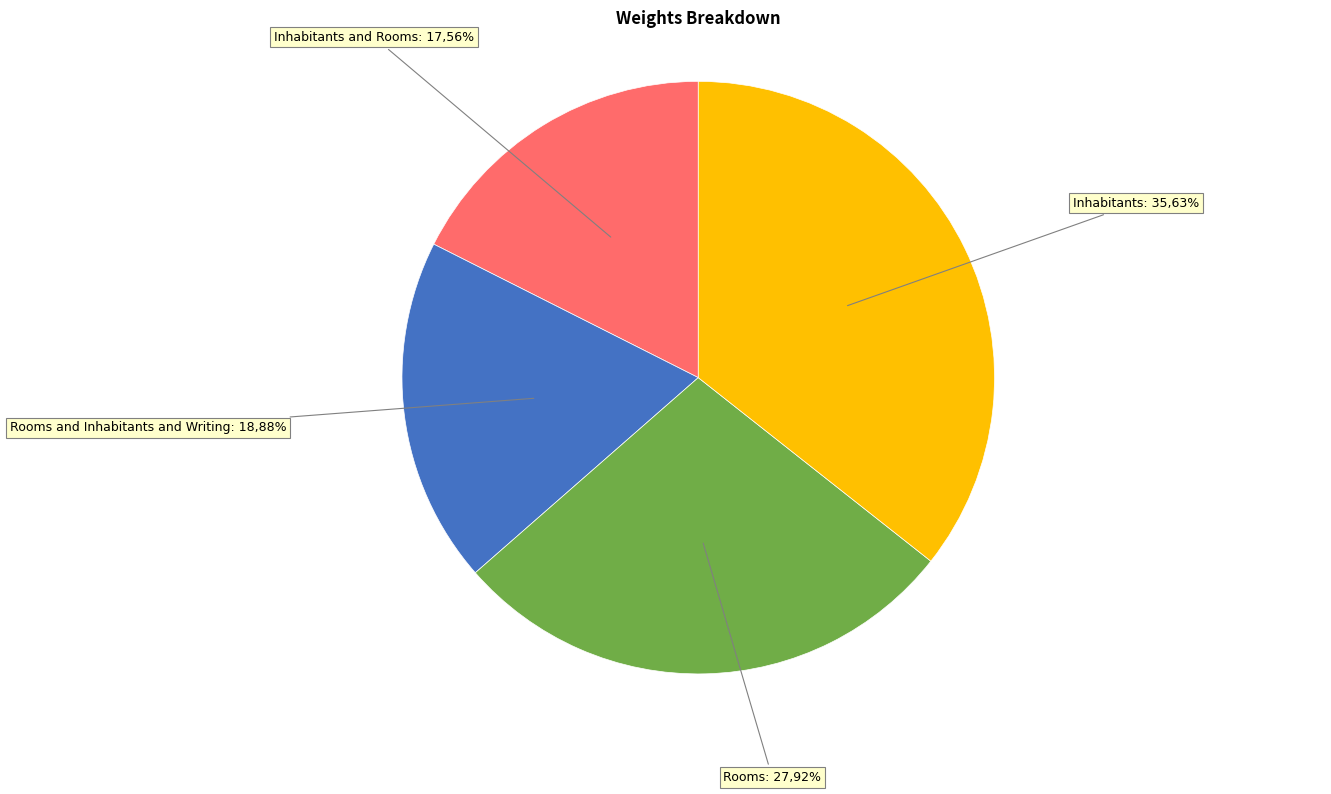

Is it true that Rooms is 28% of the pie?

True